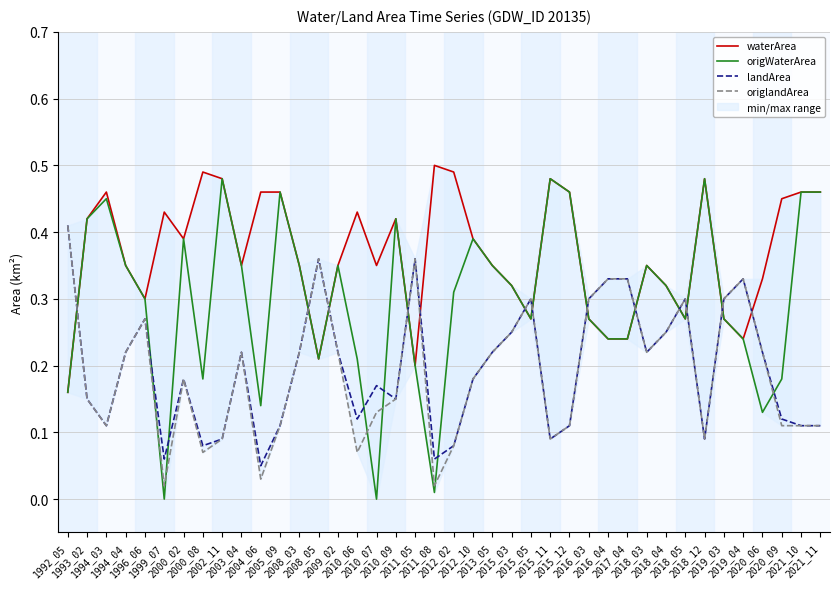

Which category has the lowest value in the landArea series?

2004_06